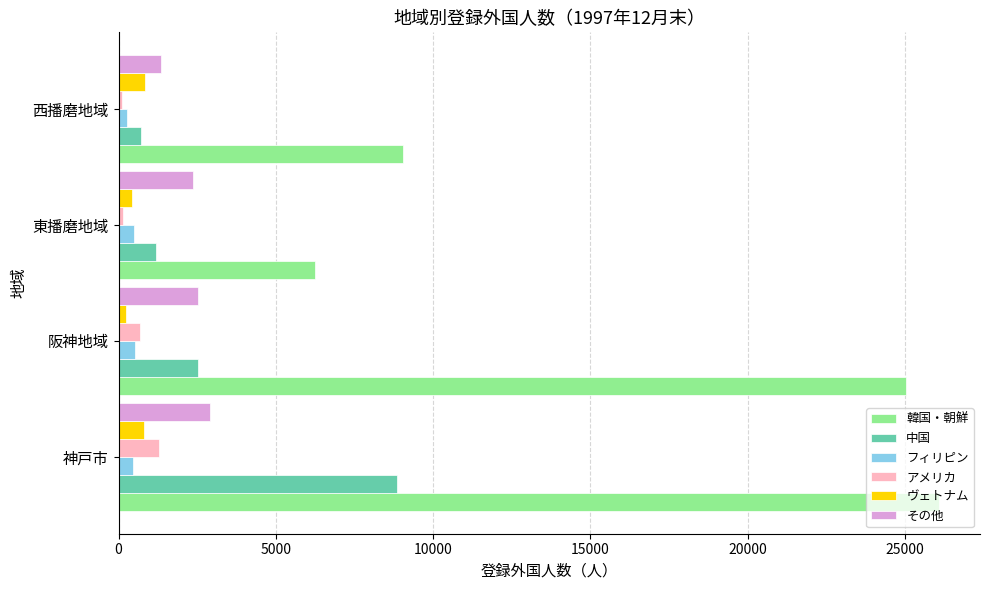

Rank the categories by 韓国・朝鮮 value from lowest to highest.

東播磨地域, 西播磨地域, 阪神地域, 神戸市